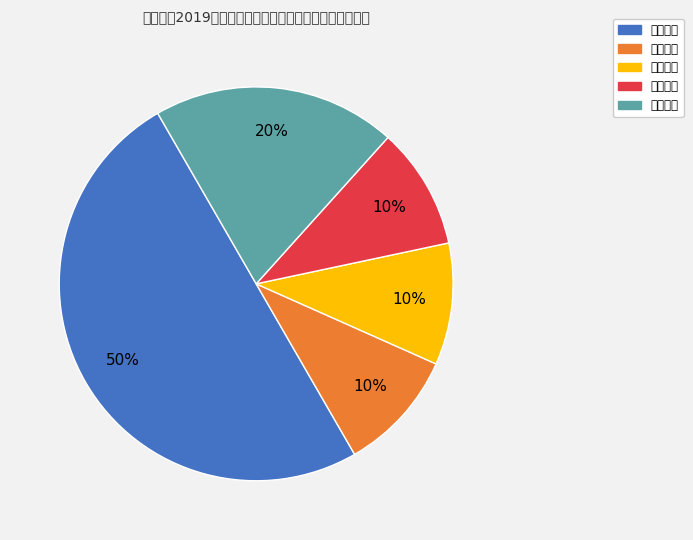

Does 文化育人 represent more than half of the total?

No